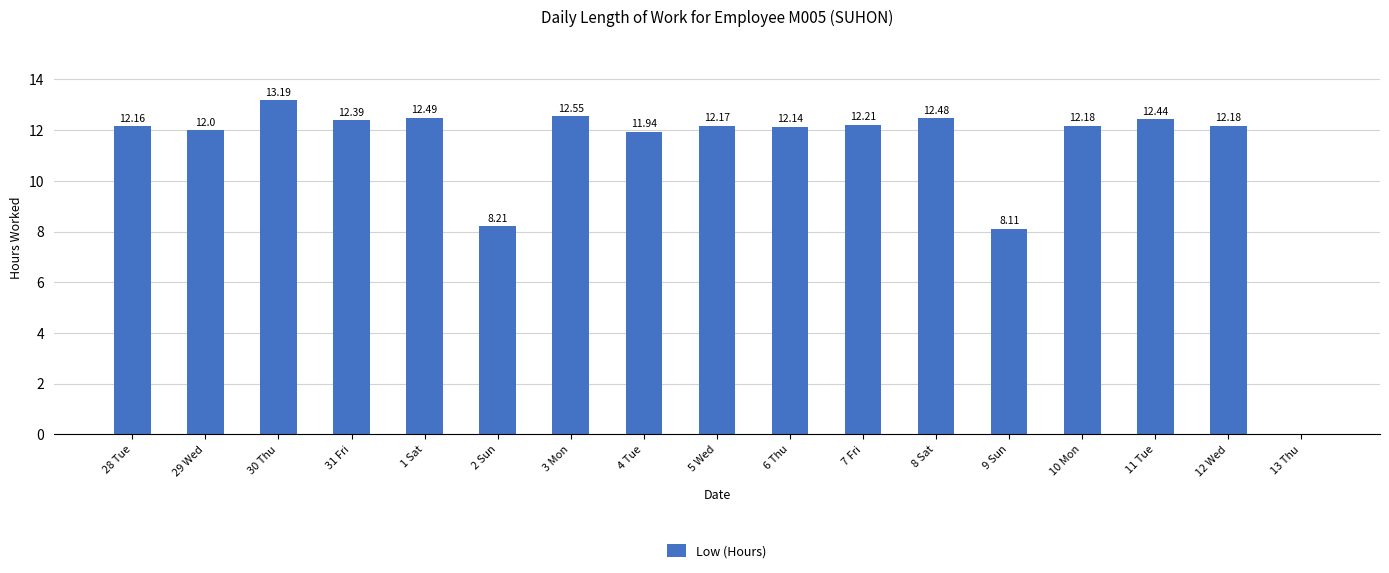

Reading left to right, transcribe all the data shown in this chart.

28 Tue=12.2	29 Wed=12.0	30 Thu=13.2	31 Fri=12.4	1 Sat=12.5	2 Sun=8.2	3 Mon=12.6	4 Tue=11.9	5 Wed=12.2	6 Thu=12.1	7 Fri=12.2	8 Sat=12.5	9 Sun=8.1	10 Mon=12.2	11 Tue=12.4	12 Wed=12.2	13 Thu=0.0